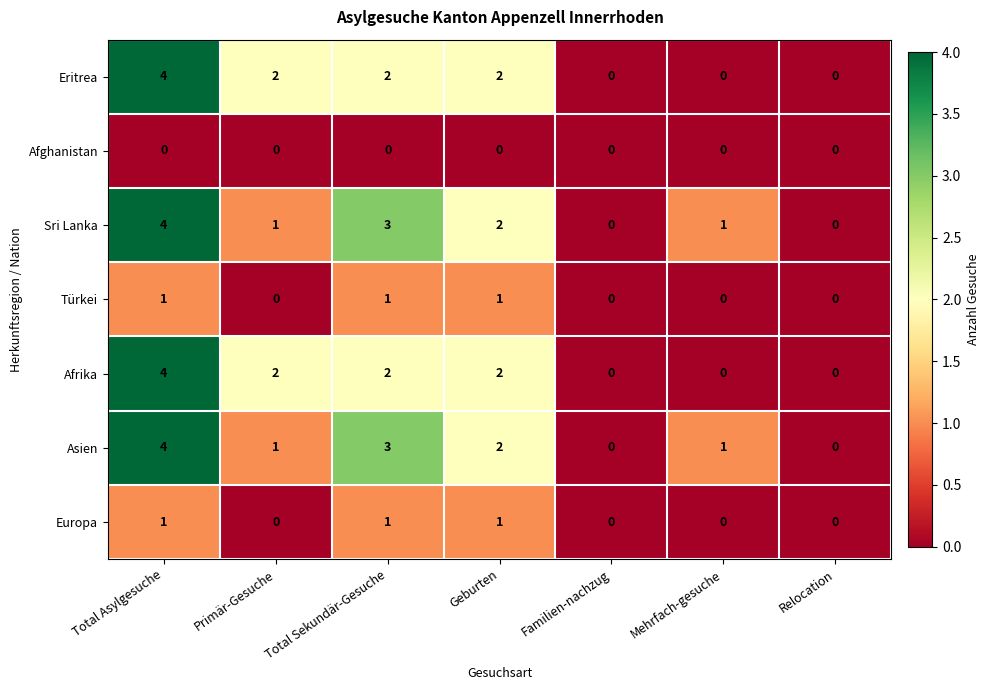

How many Europa values are between 0 and 1?

7